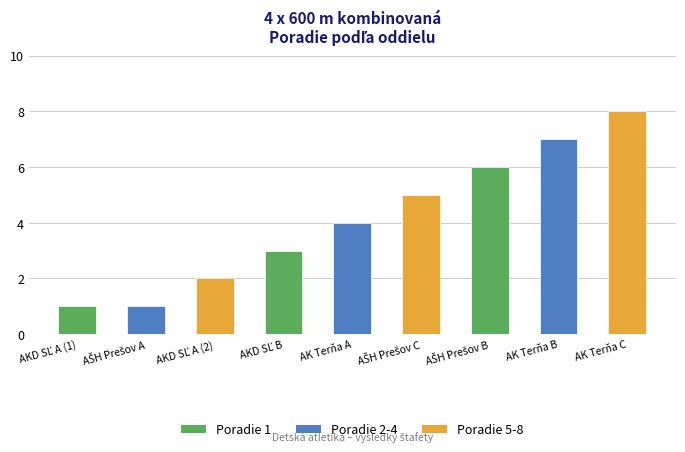

The value at AK Terňa C is 8. True or false?

True